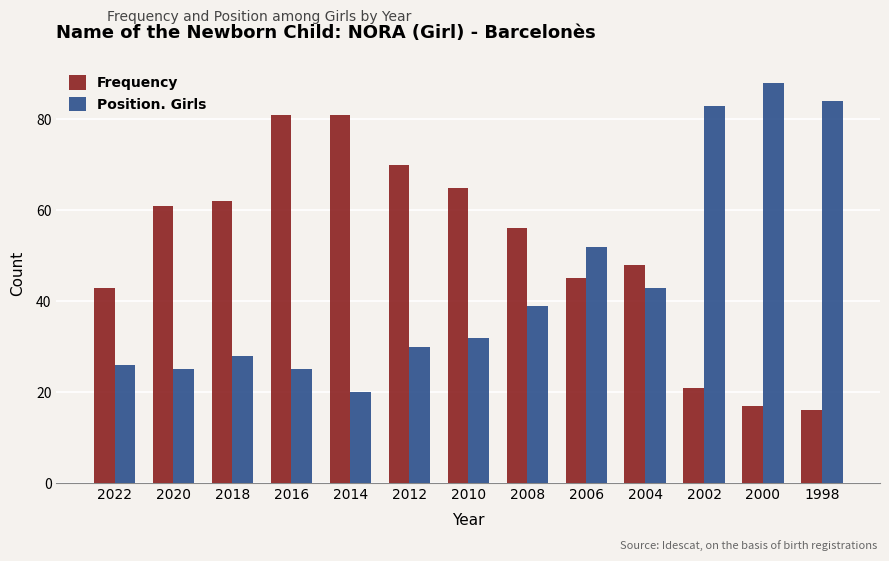

Is it true that Frequency equals 81 at 2014?

True